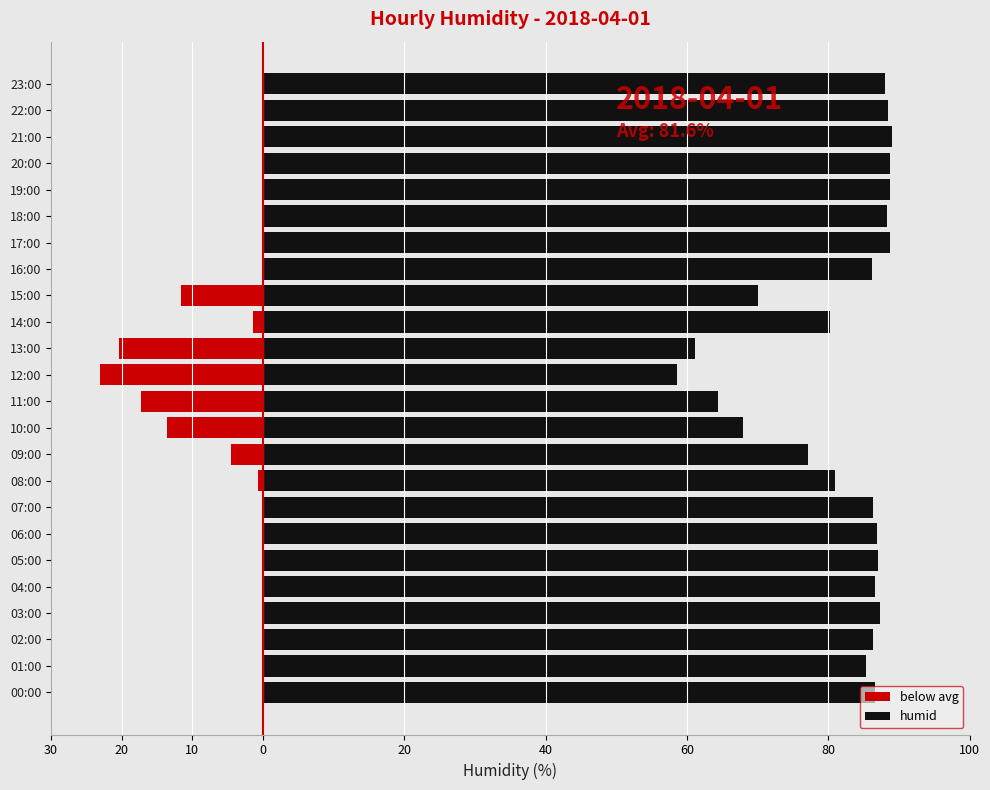

How many data points does each series have?

24